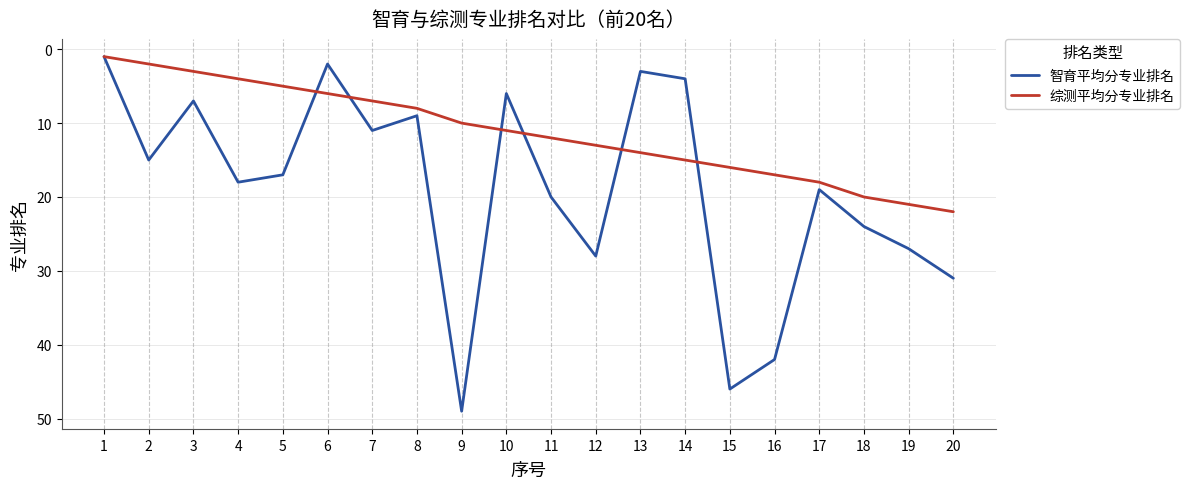

Does the chart have visible grid lines?

Yes